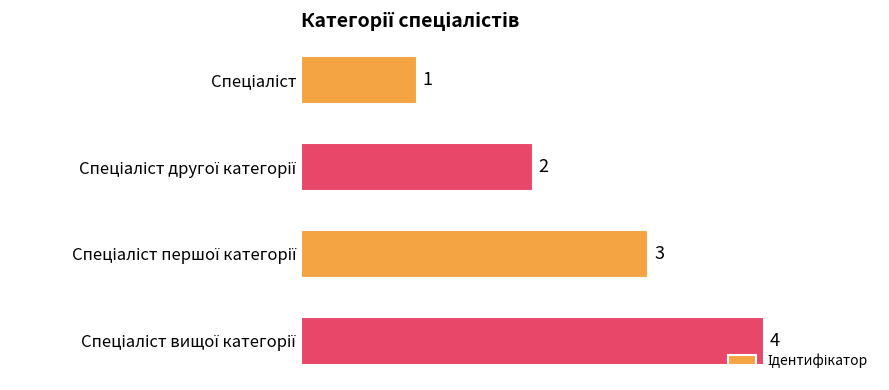

How many bars are there in total?

4